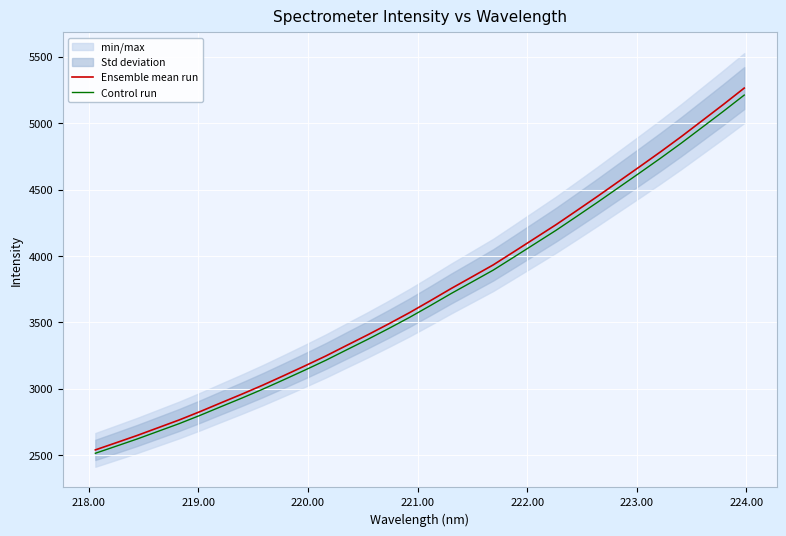

How many lines are shown in the chart?

2